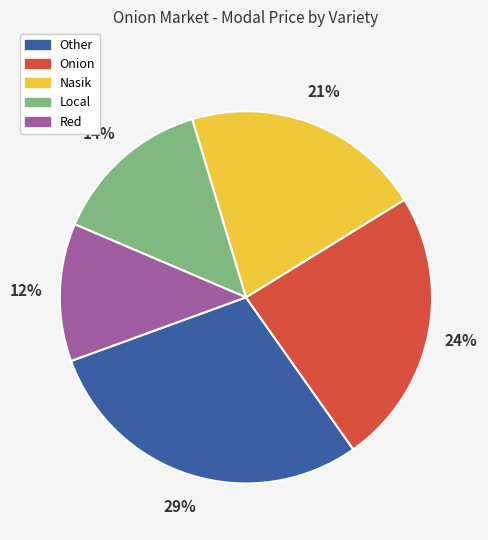

Is there any slice that represents more than half of the pie?

No